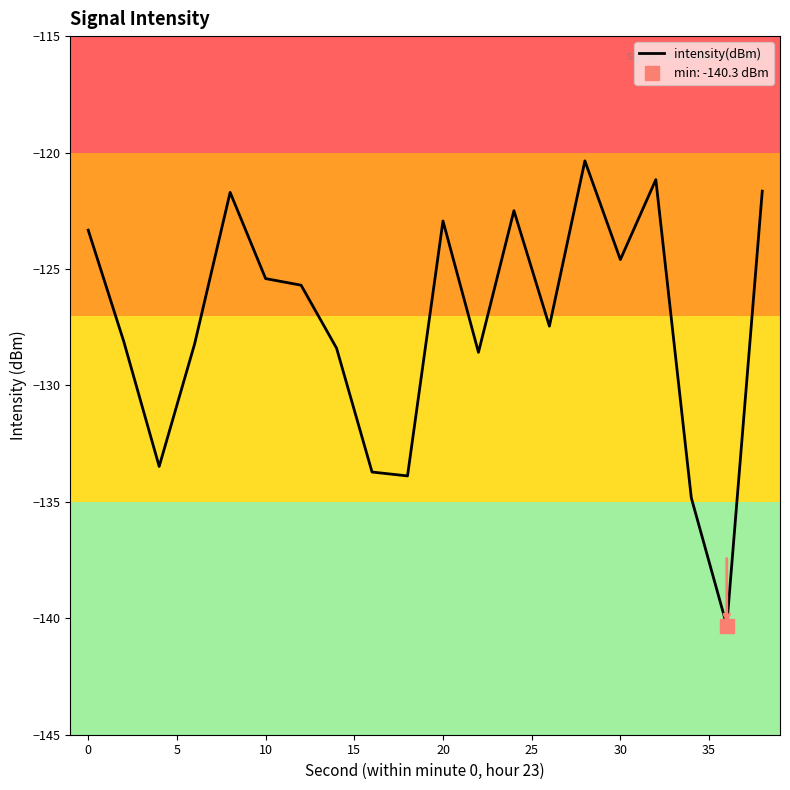

Count the number of values greater than -125.

8